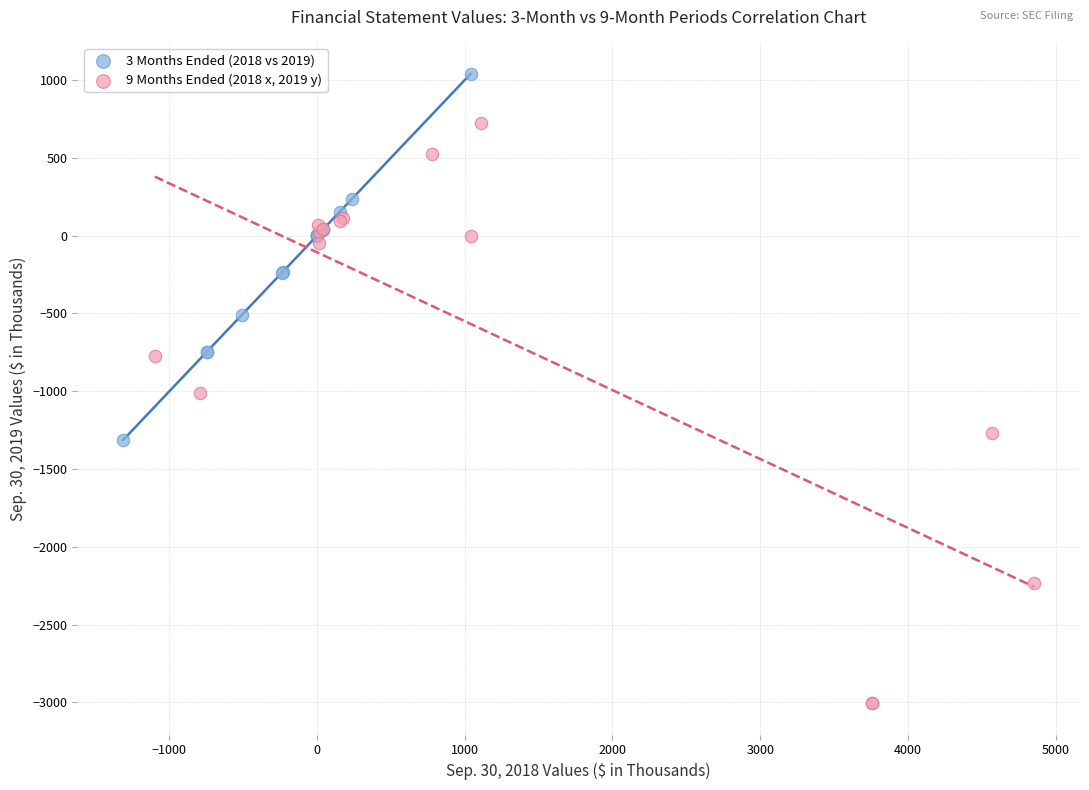

Which series contains the highest Y value?

3 Months Ended (2018 vs 2019)